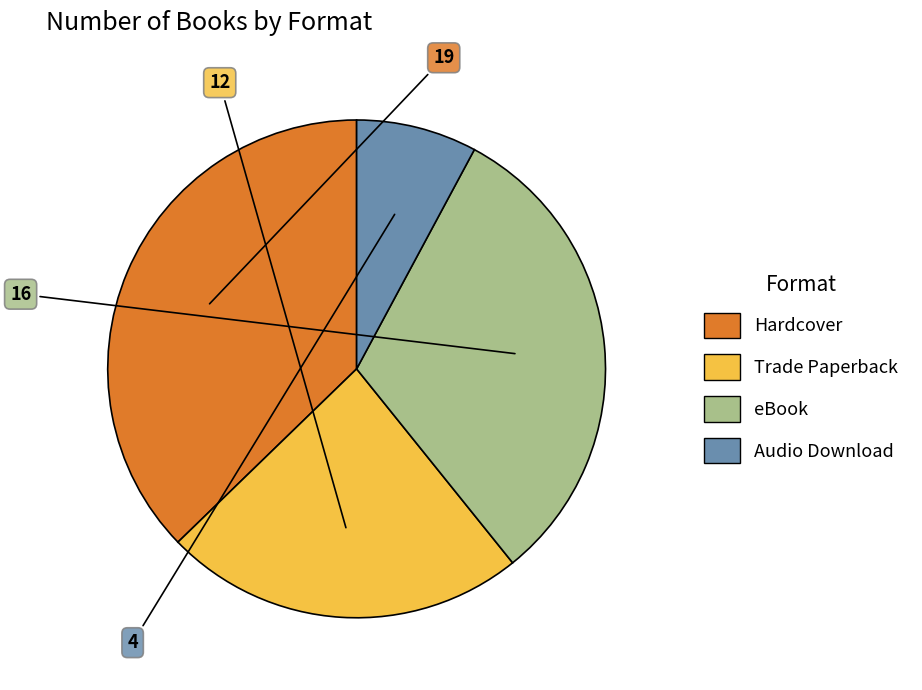

Rank the categories by value from highest to lowest.

Hardcover, eBook, Trade Paperback, Audio Download